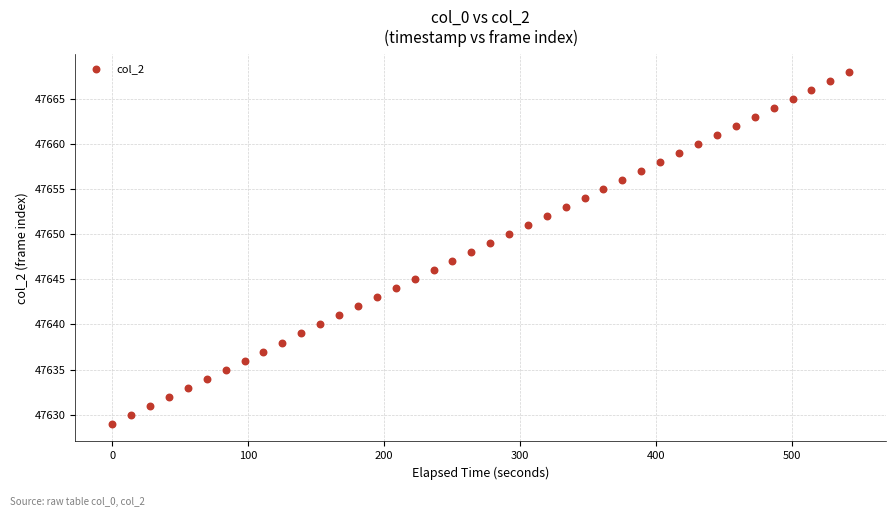

What is the range of Y values (max minus min)?

39